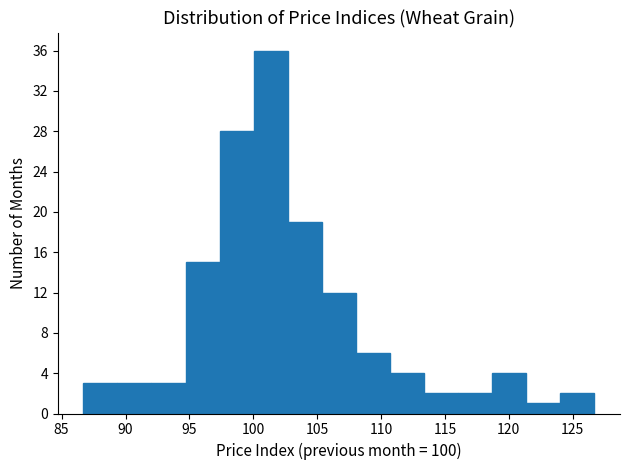

Which range on the x-axis has the tallest bar?

100.0 to 102.5